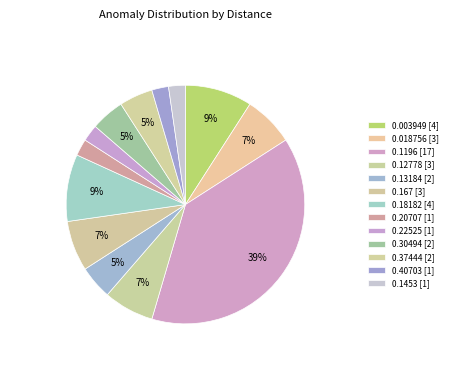

What percentage is the 0.1453 slice, to the nearest percent?

2%